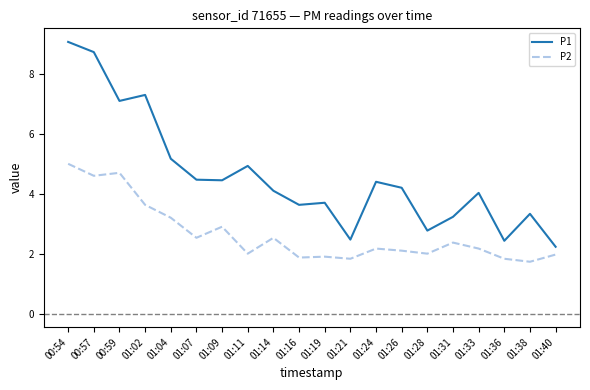

Is the value of P1 at 01:02 greater than the value of P2 at 00:54?

Yes